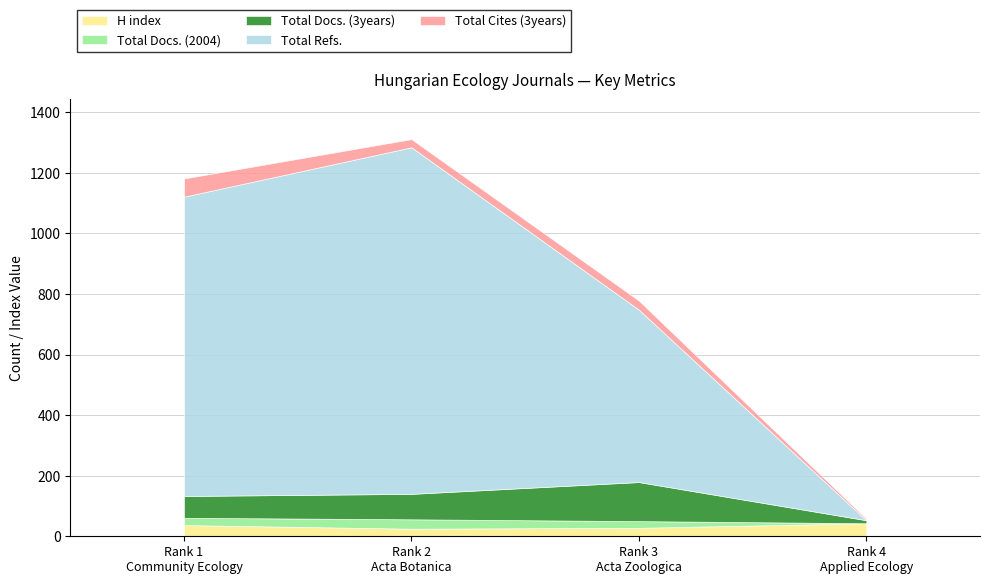

True or false: Total Docs. (3years) and Total Docs. (2004) cross at least once.

False